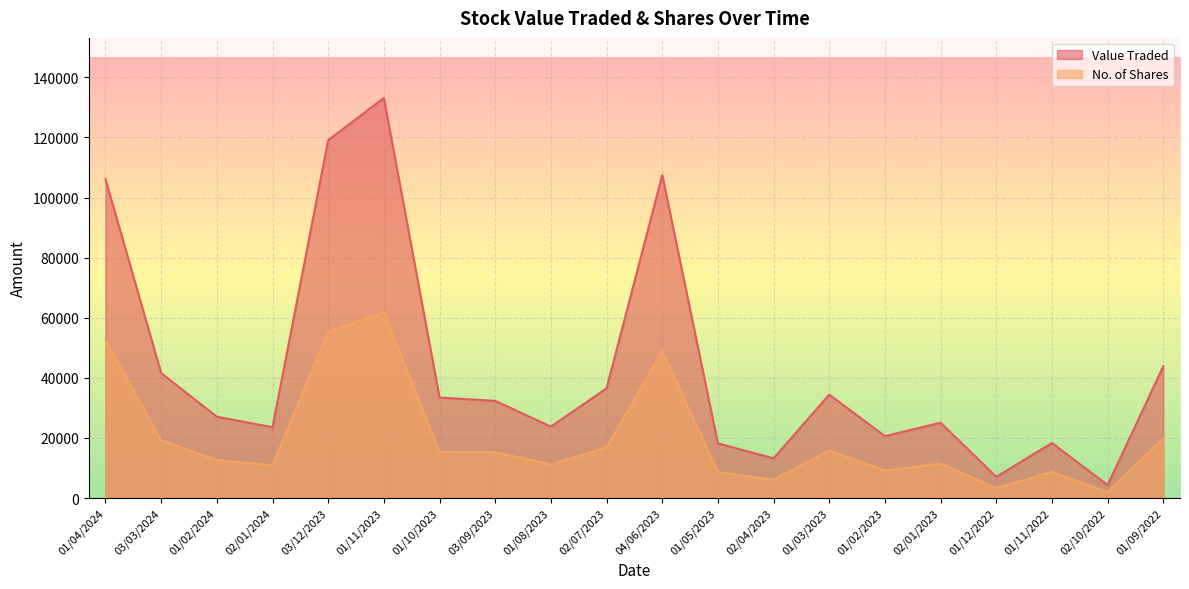

Does the chart display data point markers on the line(s)?

No